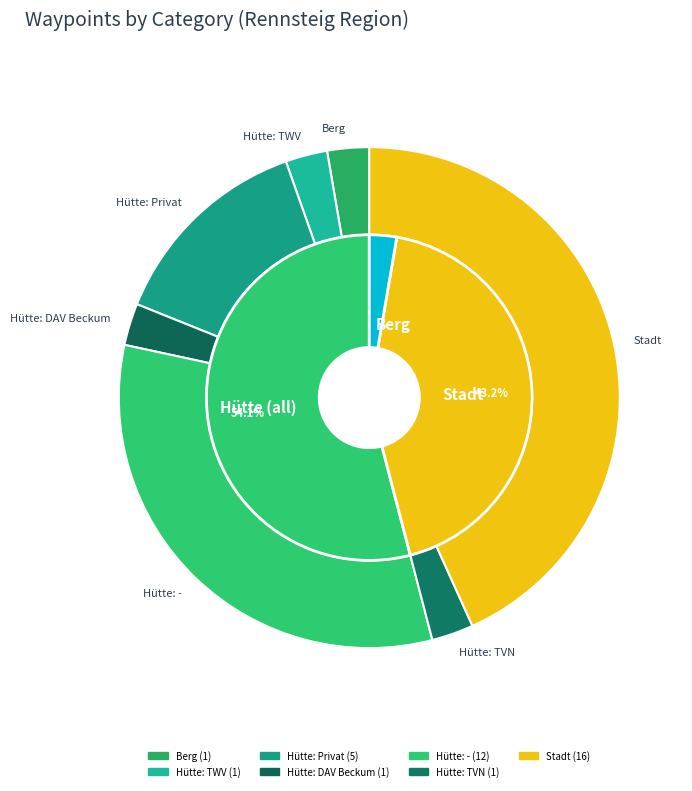

Which has a higher value, Hütte: DAV Beckum or Hütte: -?

Hütte: -